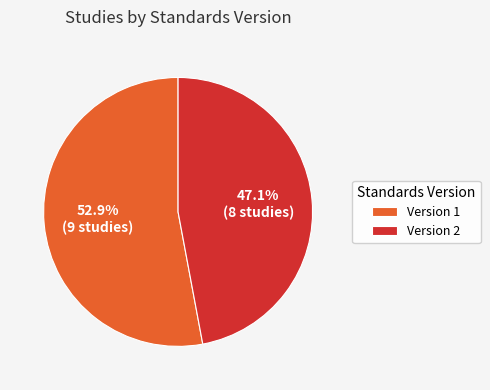

What portion of the pie excludes Version 2?

52.9%